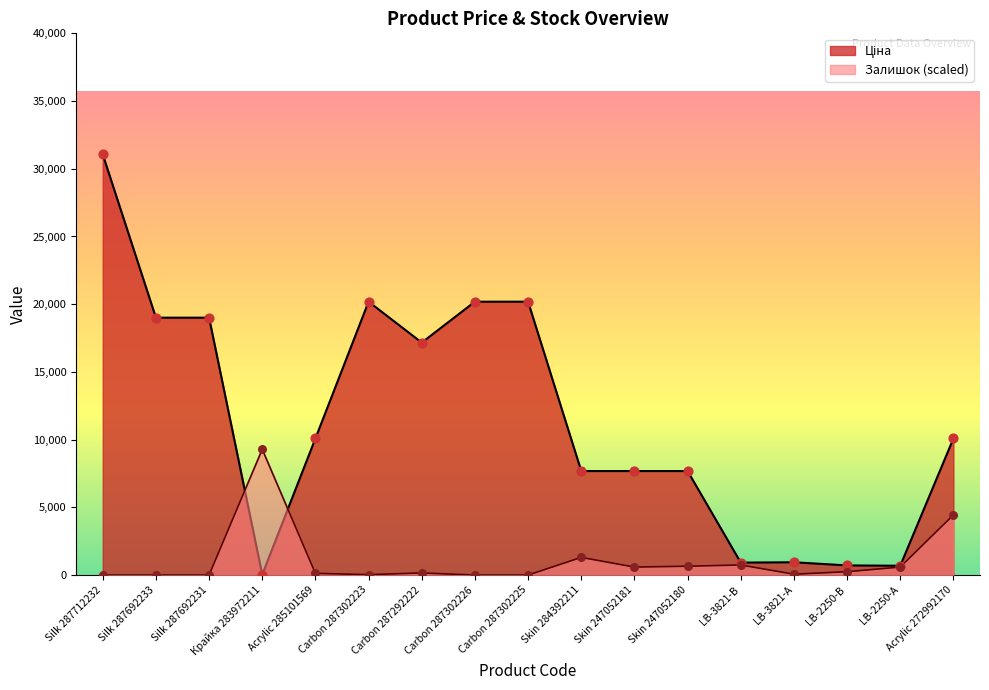

Which series has the largest total across all categories?

Ціна